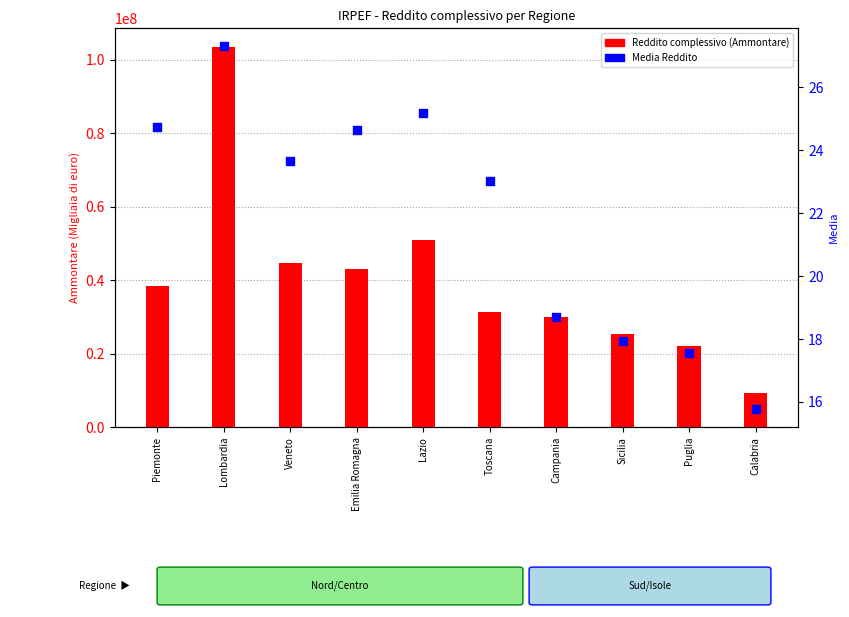

Which series has the largest Y range (max minus min)?

Reddito complessivo (Ammontare)